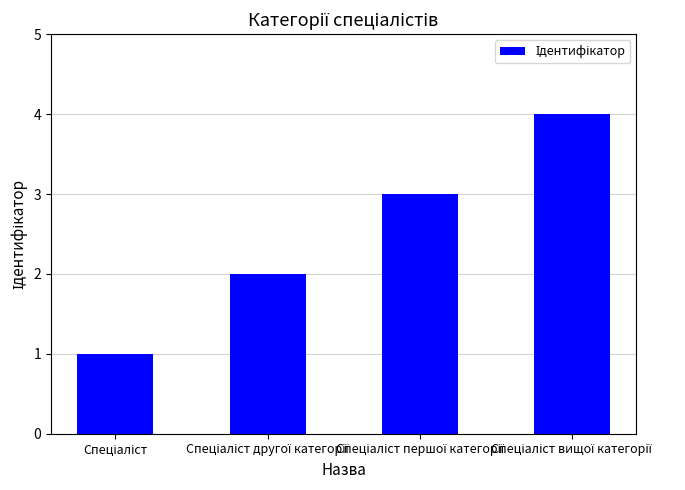

What is the difference between the maximum and minimum values?

3